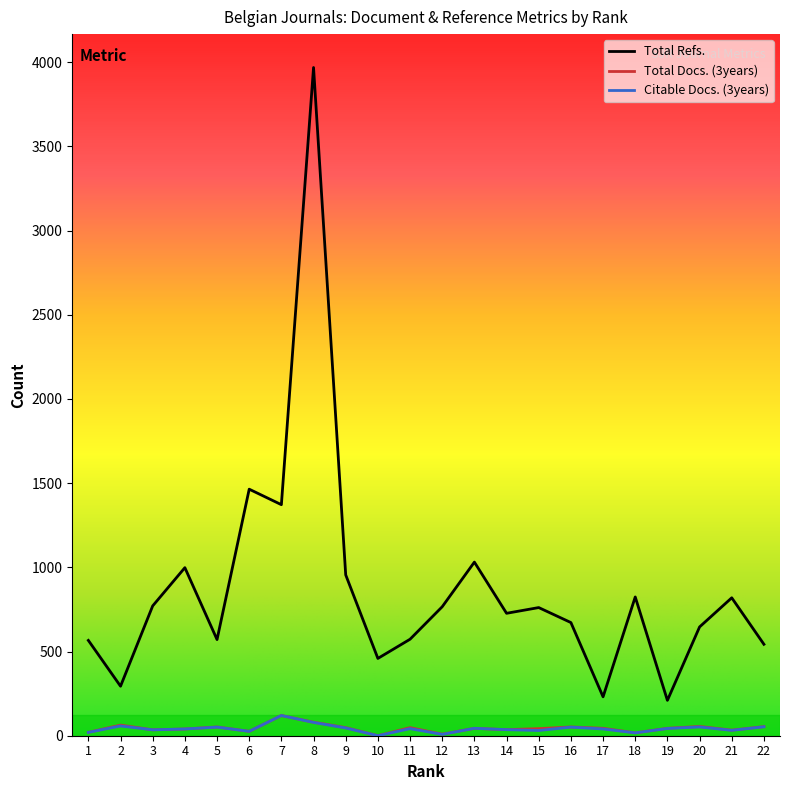

Which series has the widest spread of values?

Total Refs.